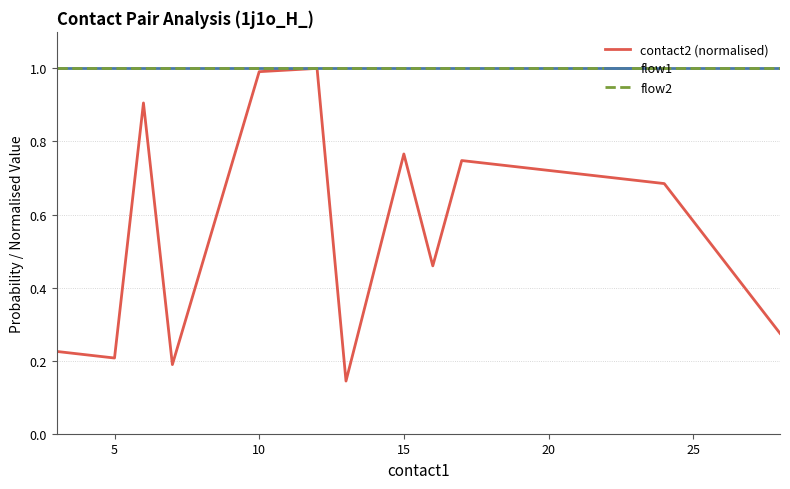

What is the highest value of the flow2 series?

1.0